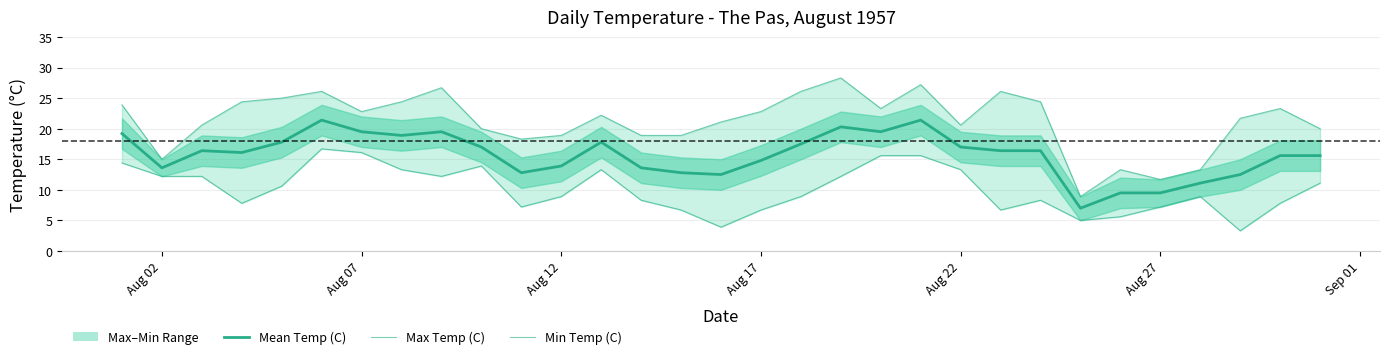

True or false: Max Temp (C) and Mean Temp (C) intersect in this chart.

False